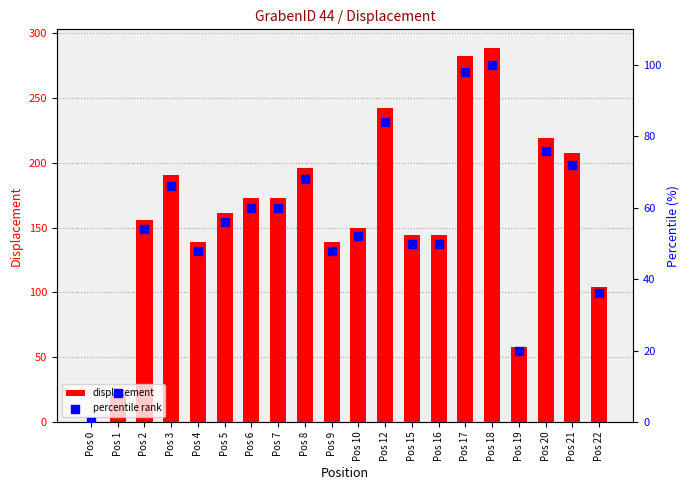

Which series reaches the minimum Y coordinate?

displacement